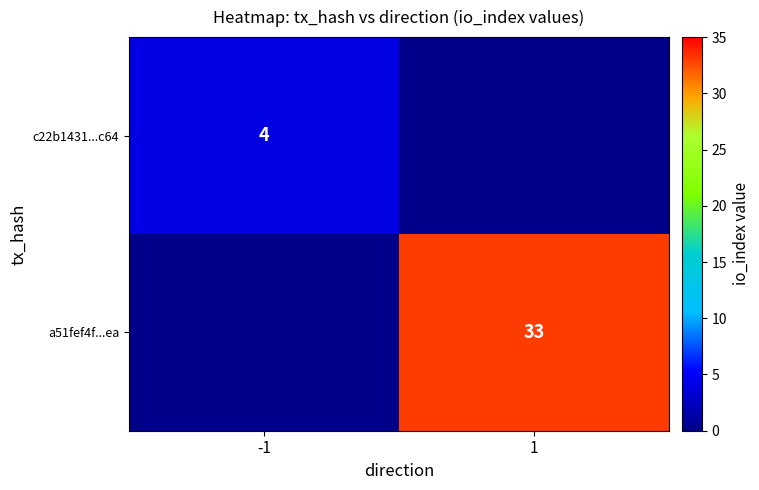

What is the total value across all series at 1?

33